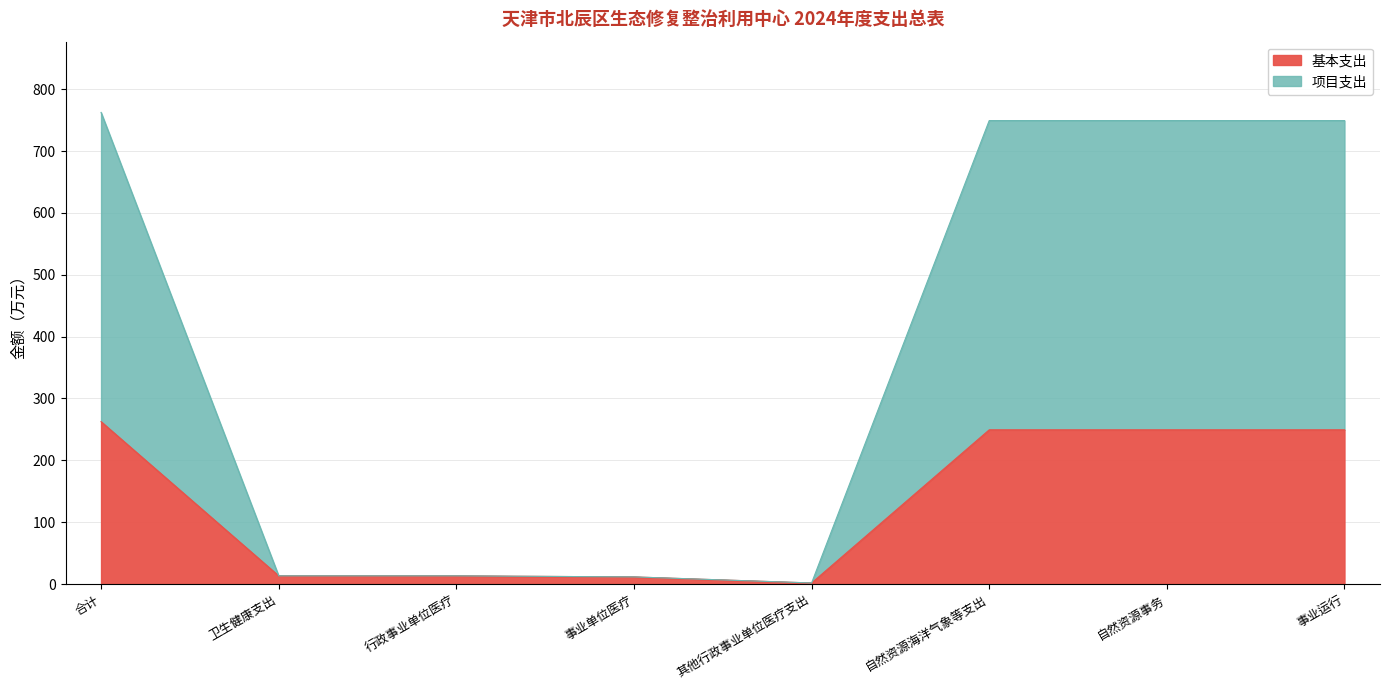

Reading left to right, list all the values displayed in this chart.

基本支出: 合计=262.5	卫生健康支出=13.2	行政事业单位医疗=13.2	事业单位医疗=11.5	其他行政事业单位医疗支出=1.7	自然资源海洋气象等支出=249.3	自然资源事务=249.3	事业运行=249.3
项目支出: 合计=762.5	卫生健康支出=13.2	行政事业单位医疗=13.2	事业单位医疗=11.5	其他行政事业单位医疗支出=1.7	自然资源海洋气象等支出=749.3	自然资源事务=749.3	事业运行=749.3